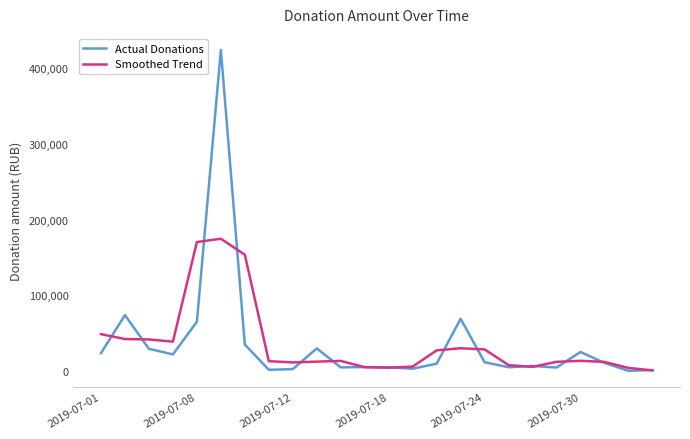

What is the greatest value displayed?

423877.6